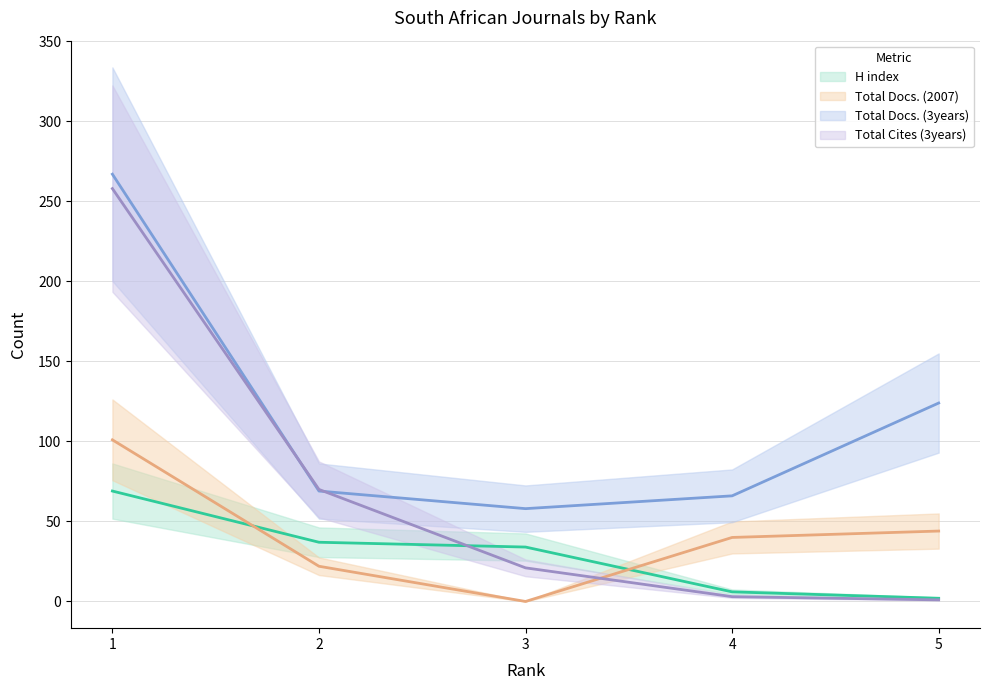

Where is Total Docs. (3years) (mid) nearest to the value 162?

5